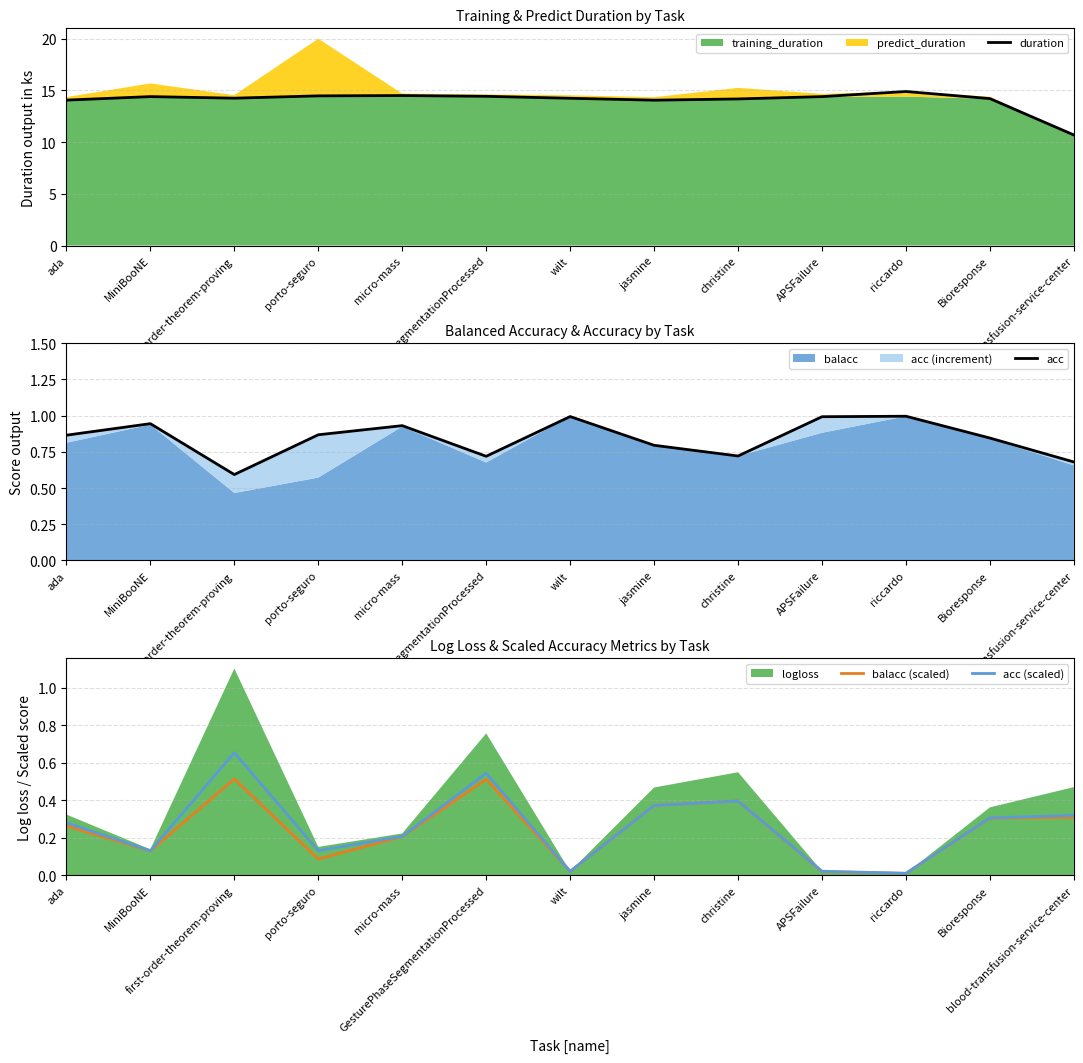

Where is duration nearest to the value 12?

blood-transfusion-service-center